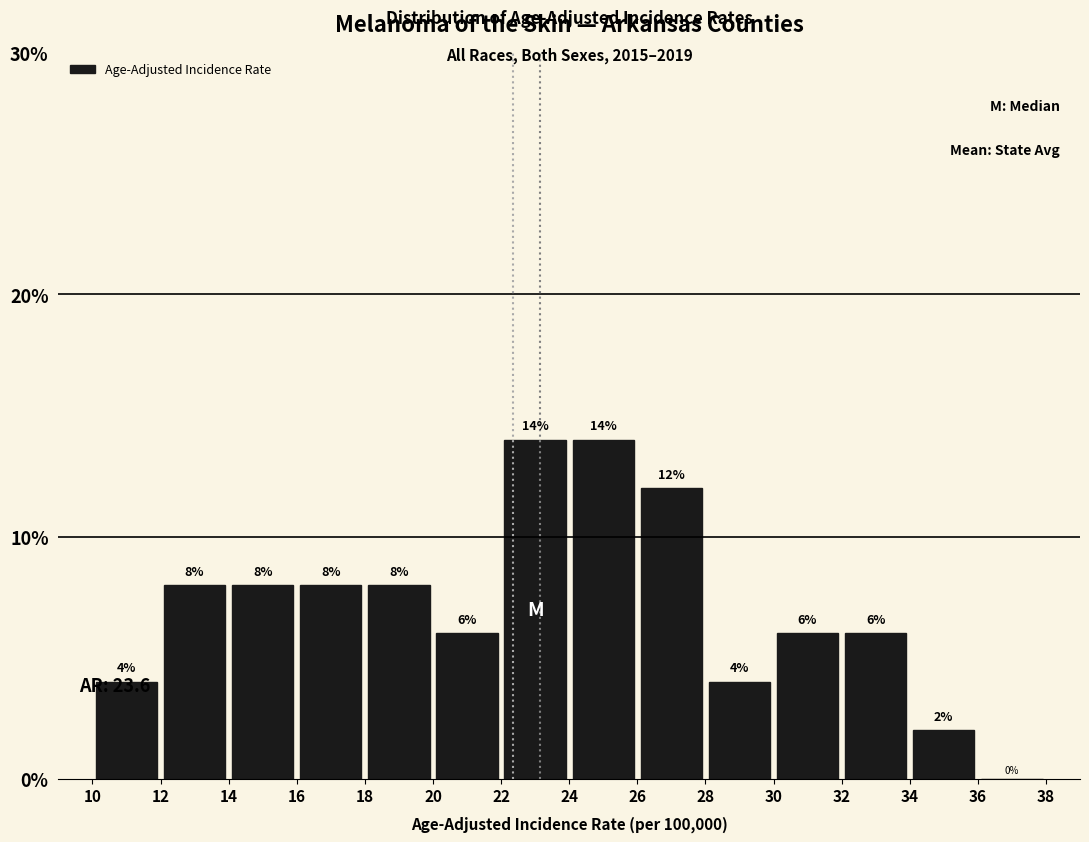

What is the height of the bar covering 34 to 36 on the x-axis?

2